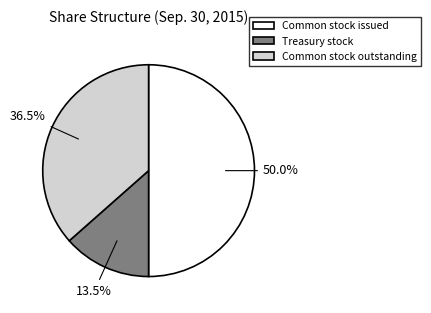

Count the number of slices in the pie.

3